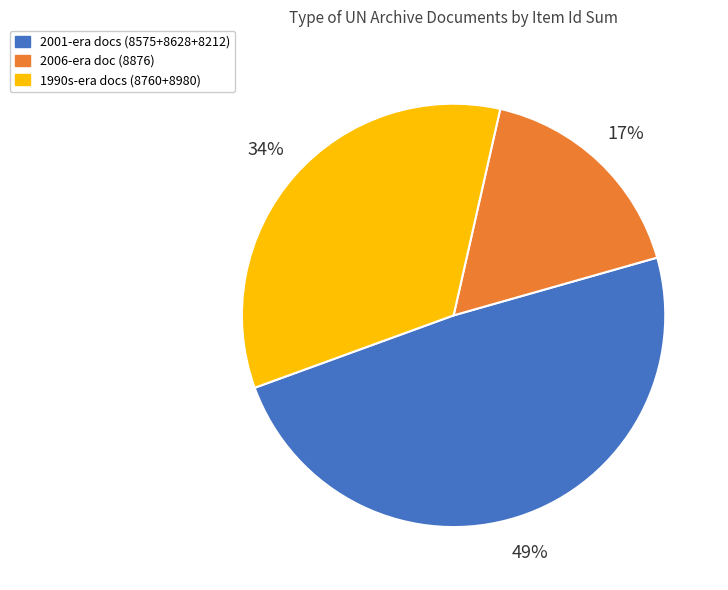

To the nearest percent, what is the average slice percentage?

33%